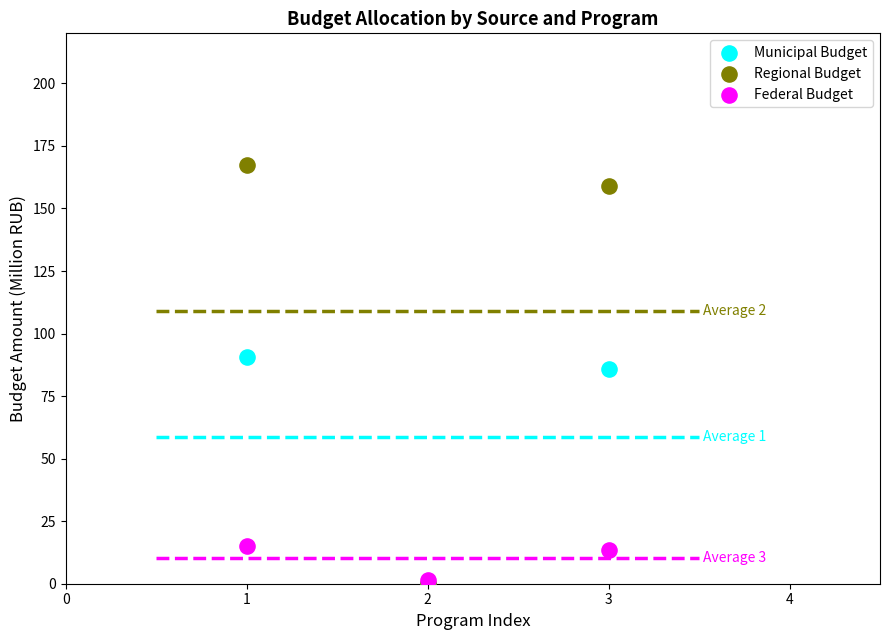

What are all the series names shown in the legend?

Municipal Budget, Regional Budget, Federal Budget